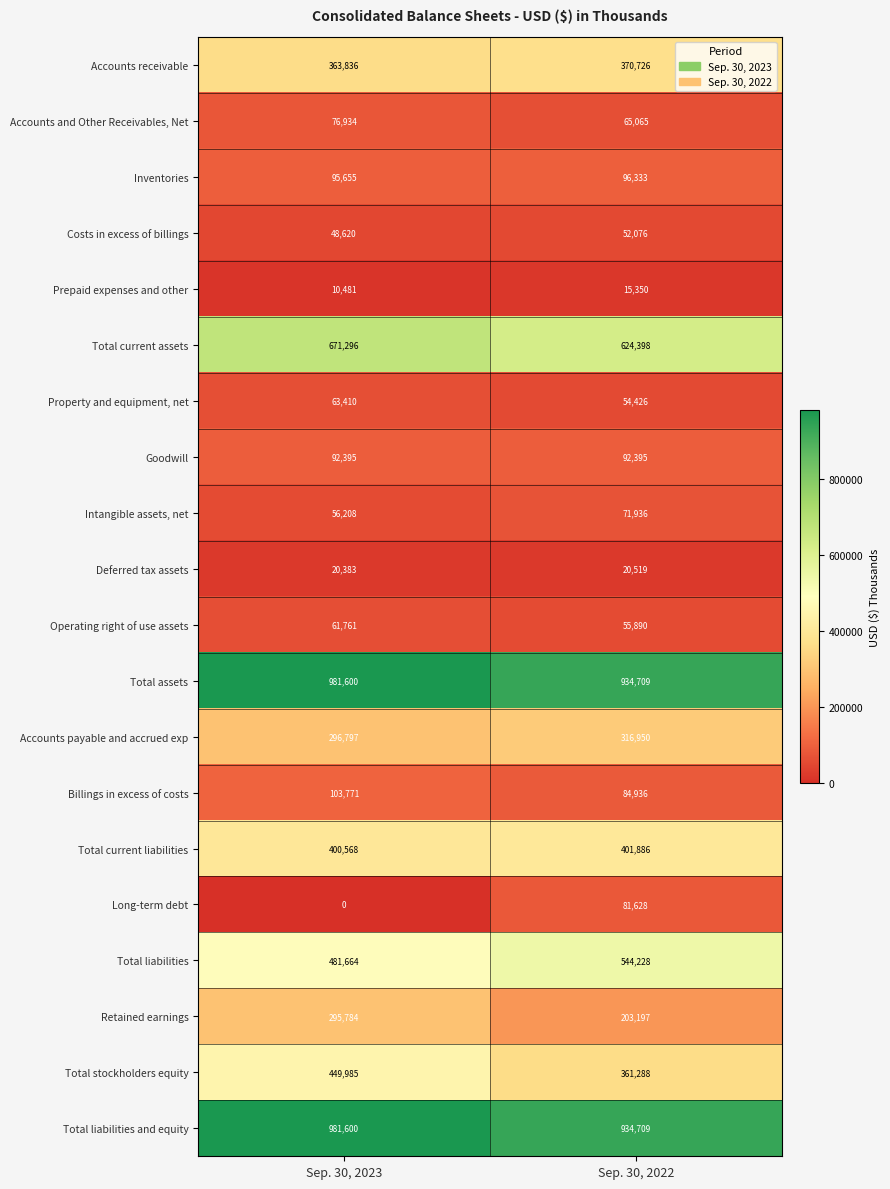

At which category is the sum across all series the highest?

Sep. 30, 2023